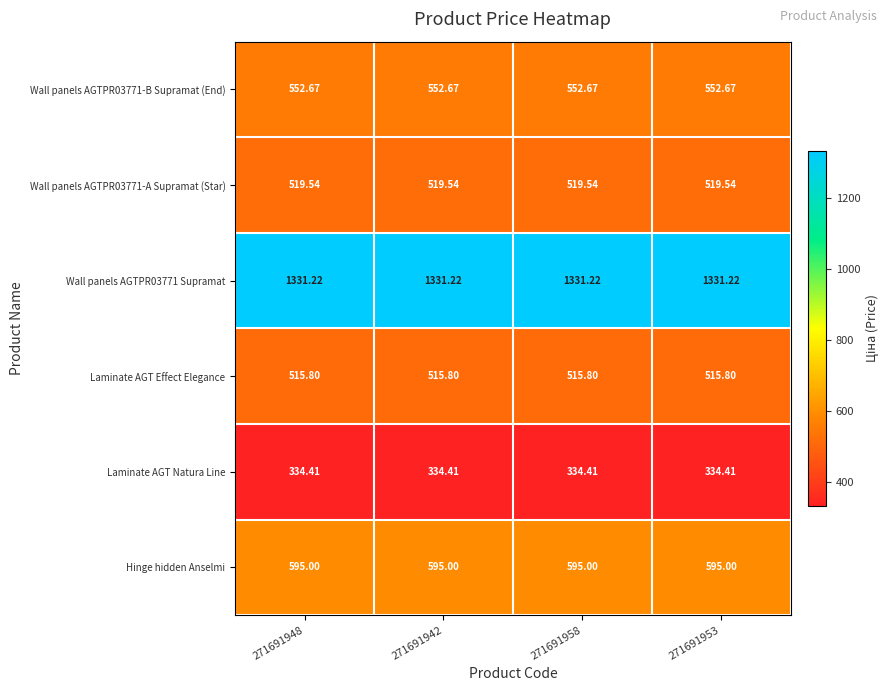

Is the value of Laminate AGT Effect Elegance at 271691958 greater than the value of Laminate AGT Natura Line at 271691948?

Yes